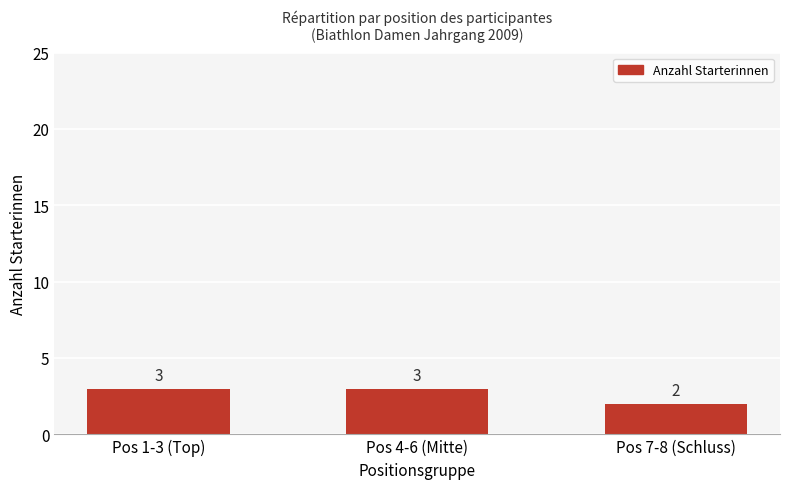

The chart shows a value of 1 at Pos 7-8 (Schluss). True or false?

False